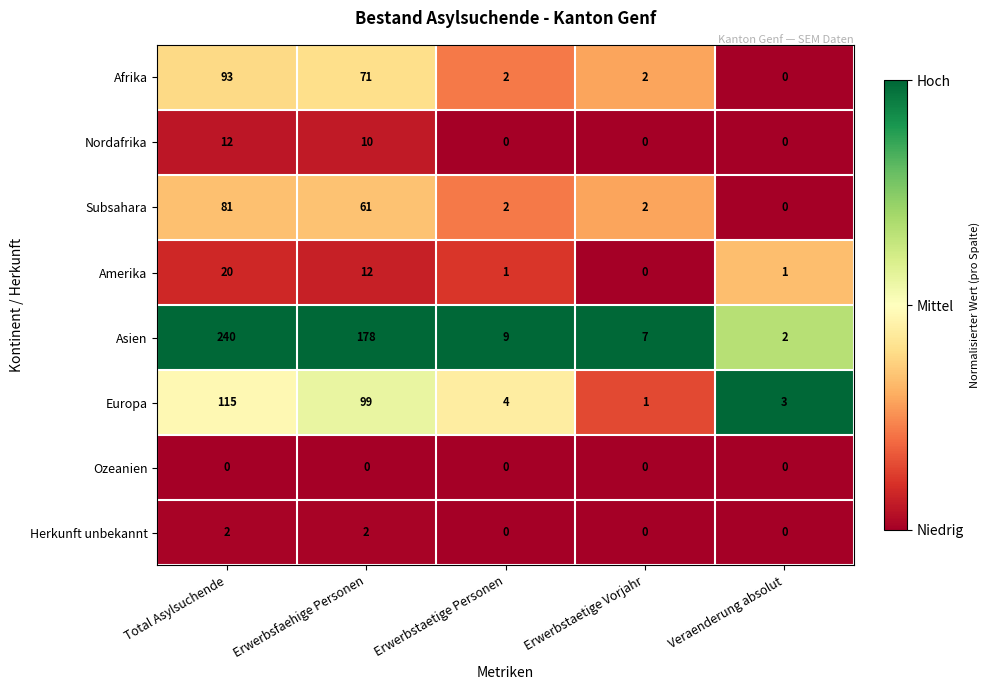

Where is Europa nearest to the value 58?

Erwerbsfaehige Personen